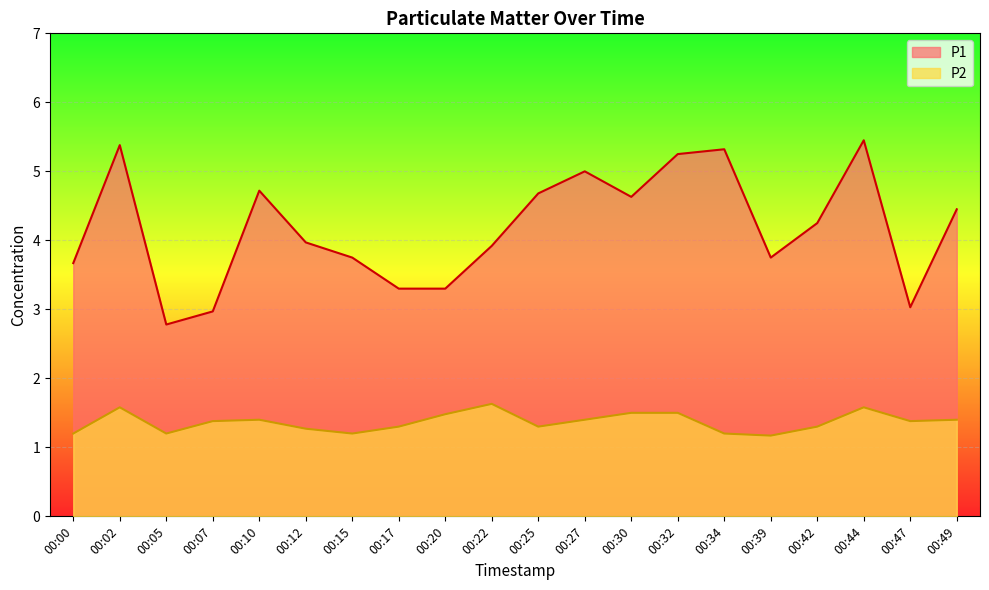

What is the spread (max minus min) of values at 00:20?

1.8